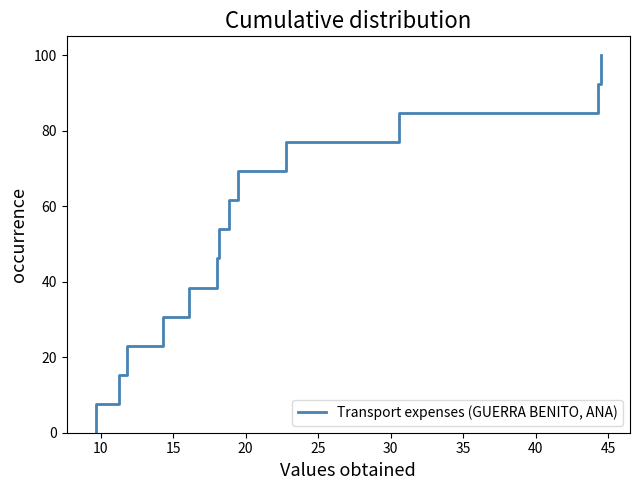

What is the label of the 12th point from the right?

15